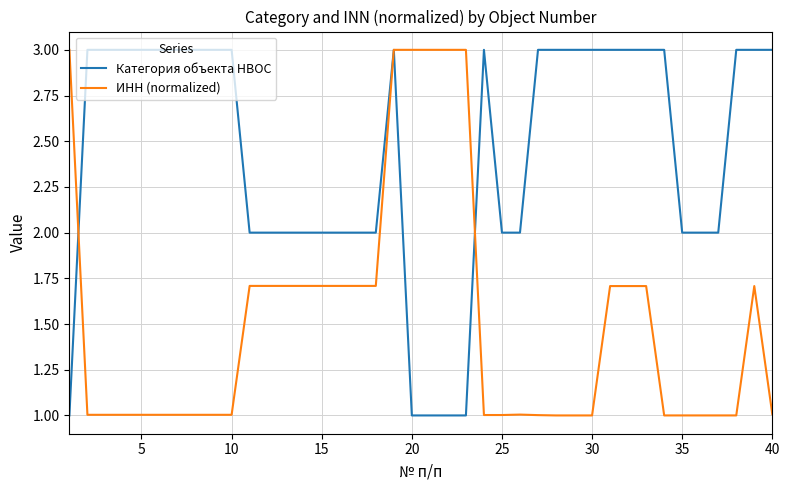

List the series in order of their overall mean, lowest first.

ИНН (normalized), Категория объекта НВОС